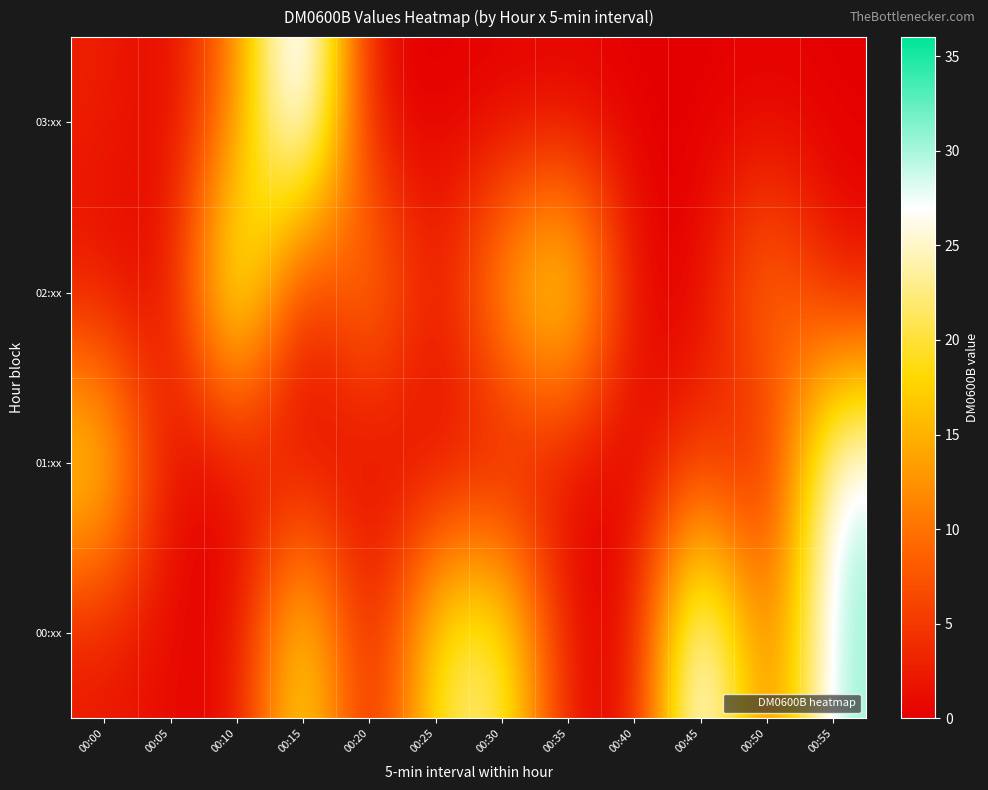

Which series has the largest range (max minus min)?

03:xx